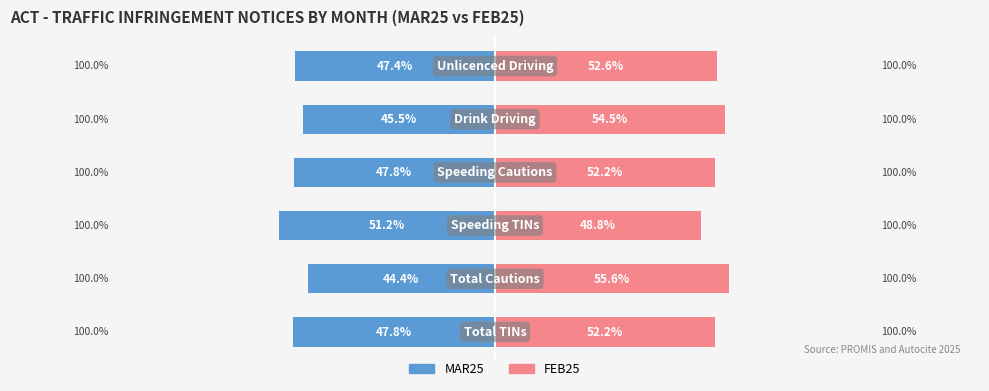

Reading left to right, what are all the values shown in this chart?

MAR25: 0=-47.8	1=-44.4	2=-51.2	3=-47.8	4=-45.5	5=-47.4
FEB25: 0=52.2	1=55.6	2=48.8	3=52.2	4=54.5	5=52.6